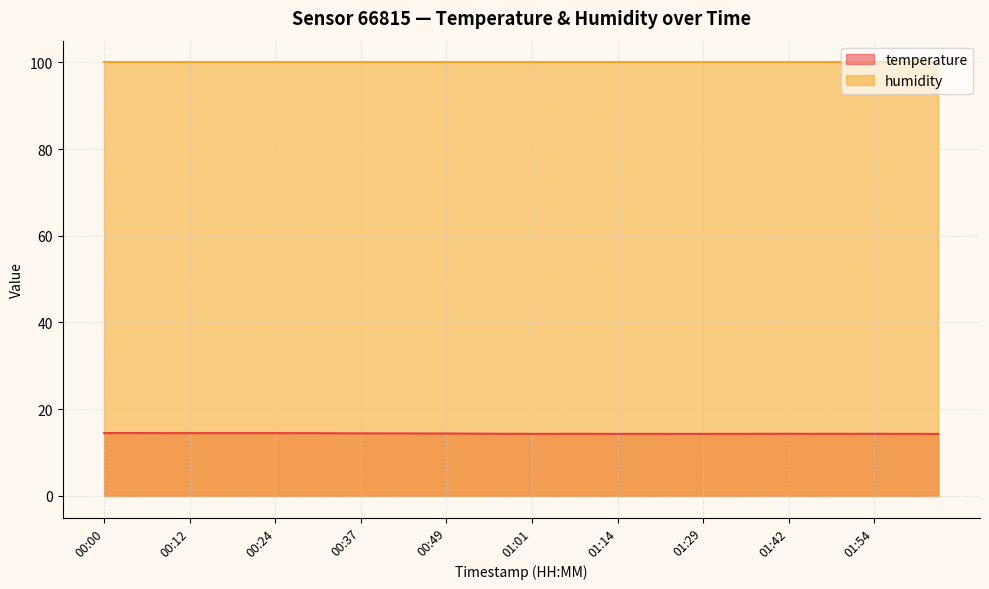

Reading left to right, extract all data points from this chart.

14.5	14.5	14.5	14.5	14.5	14.5	14.5	14.5	14.5	14.5	14.5	14.4	14.4	14.4	14.4	14.4	14.4	14.4	14.3	14.3	14.3	14.3	14.3	14.3	14.3	14.3	14.3	14.3	14.3	14.3	14.3	14.3	14.3	14.3	14.3	14.3	14.3	14.3	14.3	14.3